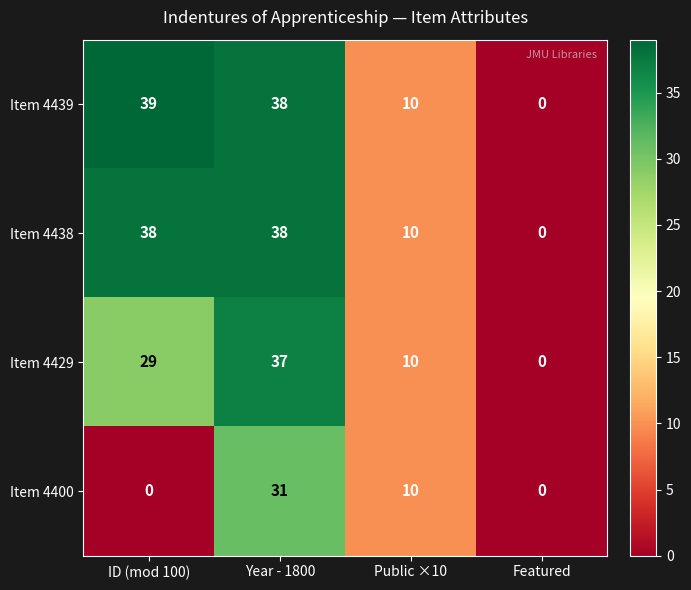

Which series has the largest range (max minus min)?

Item 4439